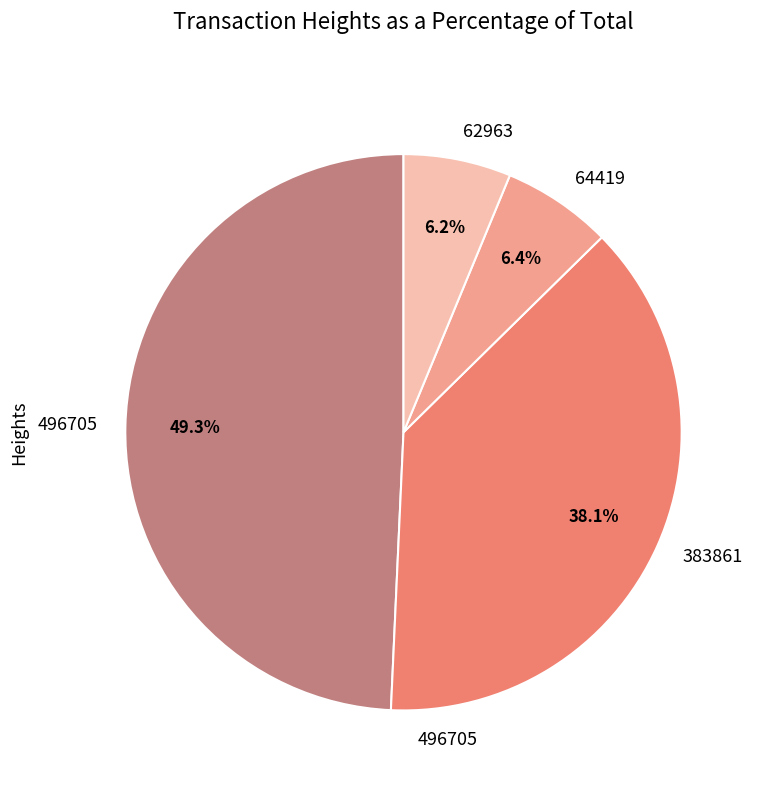

Approximately how many times larger is the value at 64419 compared to 62963?

1.0